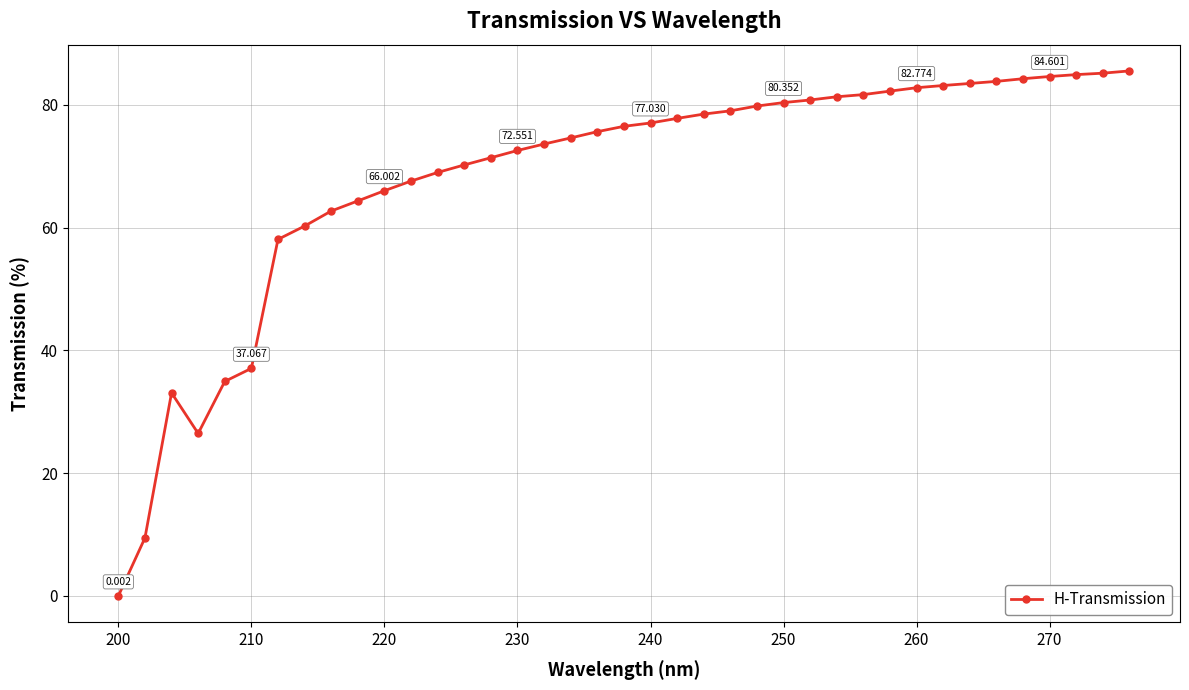

How many lines are shown in the chart?

1